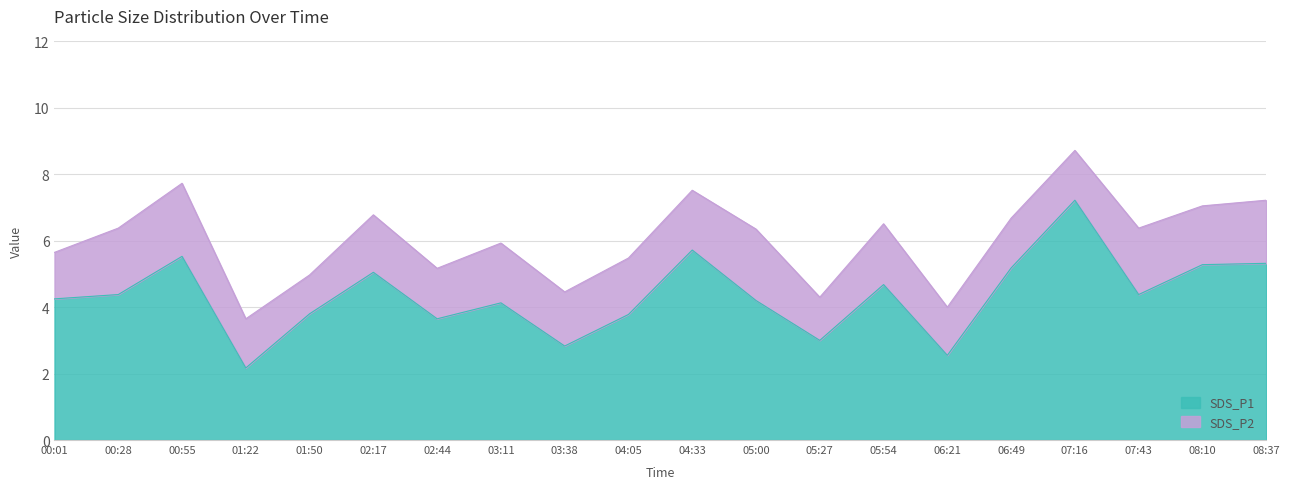

What is the maximum value shown in the chart?

7.2